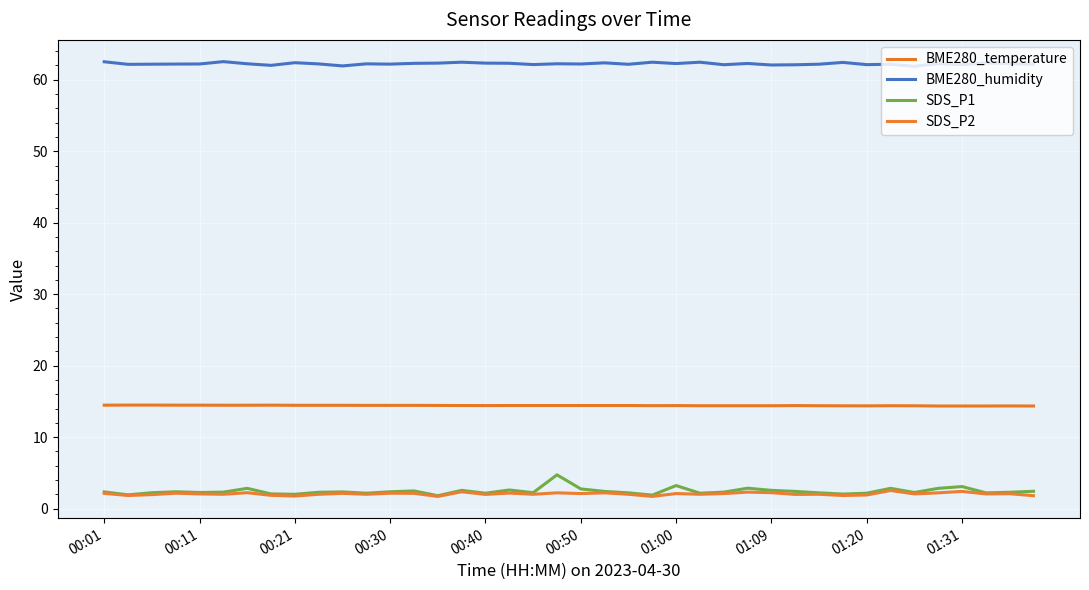

Reading right to left, transcribe all the data shown in this chart.

BME280_temperature: 14.3	14.4	14.3	14.3	14.3	14.4	14.4	14.4	14.4	14.4	14.4	14.4	14.4	14.4	14.4	14.4	14.4	14.4	14.4	14.4	14.4	14.4	14.4	14.4	14.4	14.4	14.4	14.4	14.4	14.4	14.4	14.4	14.5	14.5	14.5	14.5	14.5	14.5	14.5	14.5
BME280_humidity: 62.2	62.3	62.4	62.1	62.3	61.9	62.2	62.1	62.4	62.2	62.1	62.1	62.3	62.1	62.5	62.3	62.5	62.2	62.4	62.2	62.2	62.1	62.3	62.3	62.5	62.3	62.3	62.2	62.2	61.9	62.2	62.4	62.0	62.2	62.5	62.2	62.2	62.2	62.2	62.5
SDS_P1: 2.4	2.3	2.2	3.1	2.8	2.2	2.8	2.1	2.0	2.2	2.4	2.5	2.9	2.3	2.1	3.2	1.9	2.2	2.4	2.8	4.7	2.2	2.6	2.1	2.5	1.8	2.5	2.4	2.1	2.3	2.3	2.0	2.0	2.8	2.3	2.2	2.4	2.2	1.9	2.3
SDS_P2: 1.8	2.1	2.0	2.4	2.2	2.0	2.5	1.9	1.8	2.0	2.0	2.2	2.3	2.1	2.0	2.1	1.7	2.0	2.2	2.1	2.2	2.0	2.2	2.0	2.4	1.7	2.1	2.1	2.0	2.1	2.0	1.8	1.9	2.2	2.0	2.0	2.1	1.9	1.8	2.1